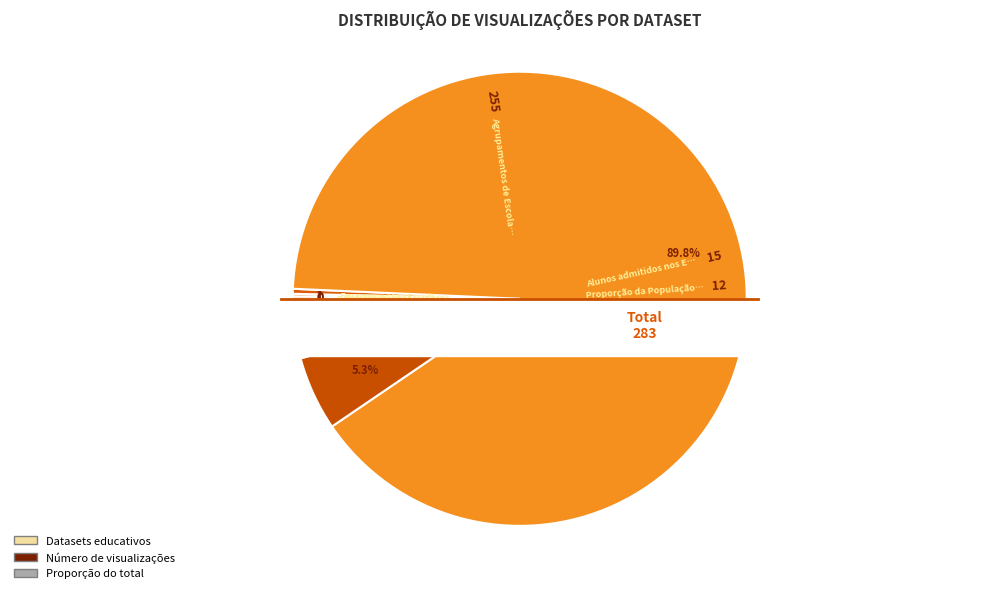

How much of the chart is everything except Estabelecimentos de ensino superior?

100.0%